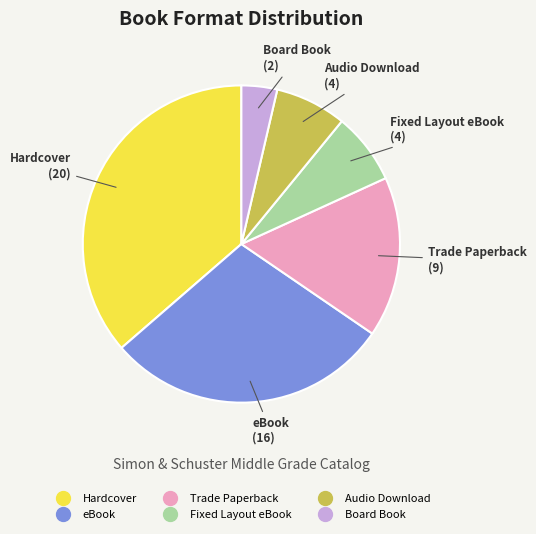

Does any single category account for the majority?

No